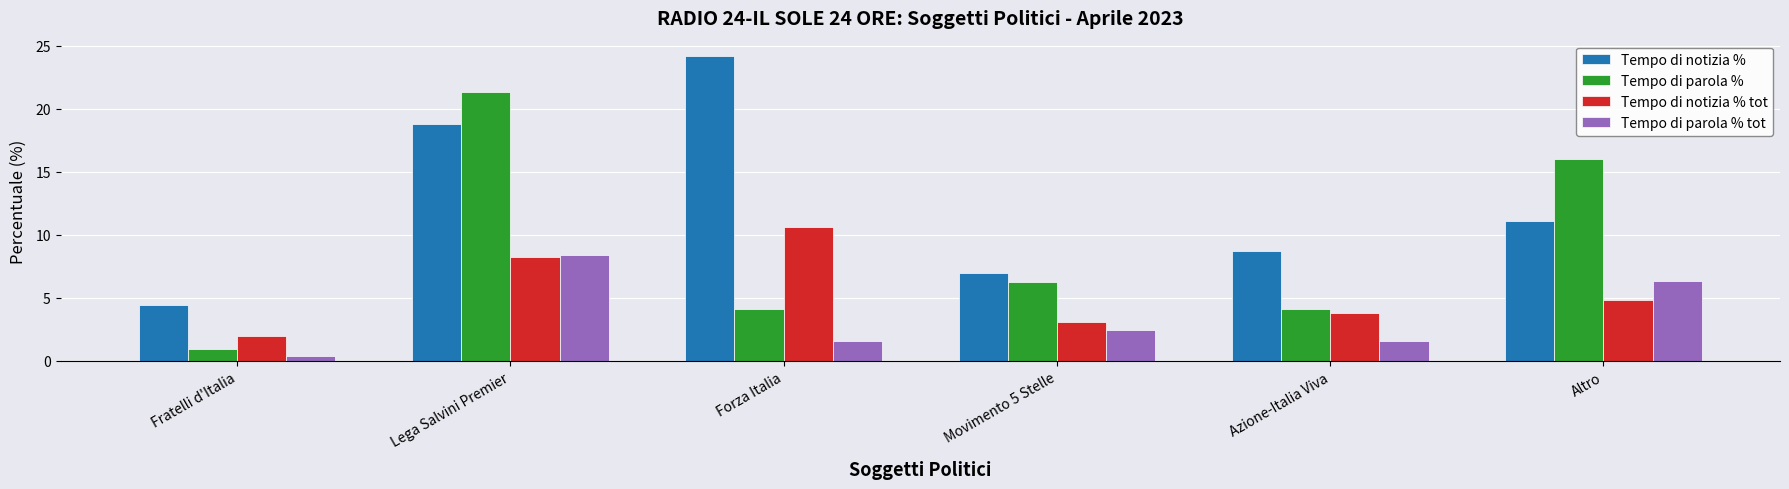

How many bars are there in total?

24